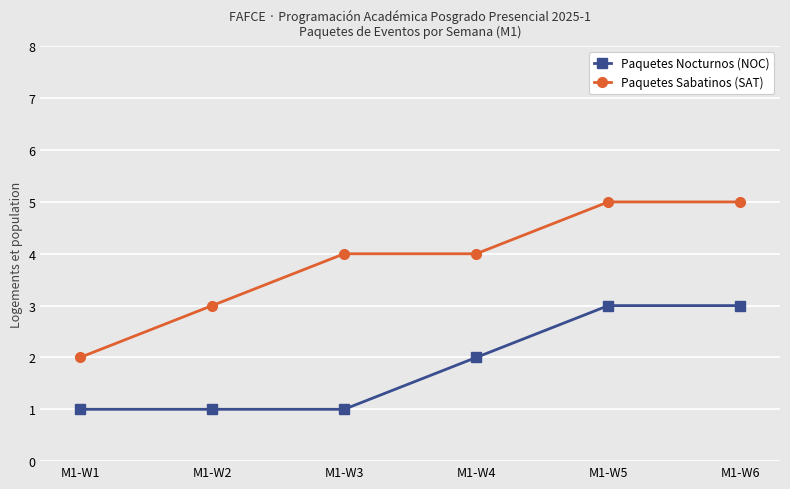

What is the total value across all series at M1-W2?

4